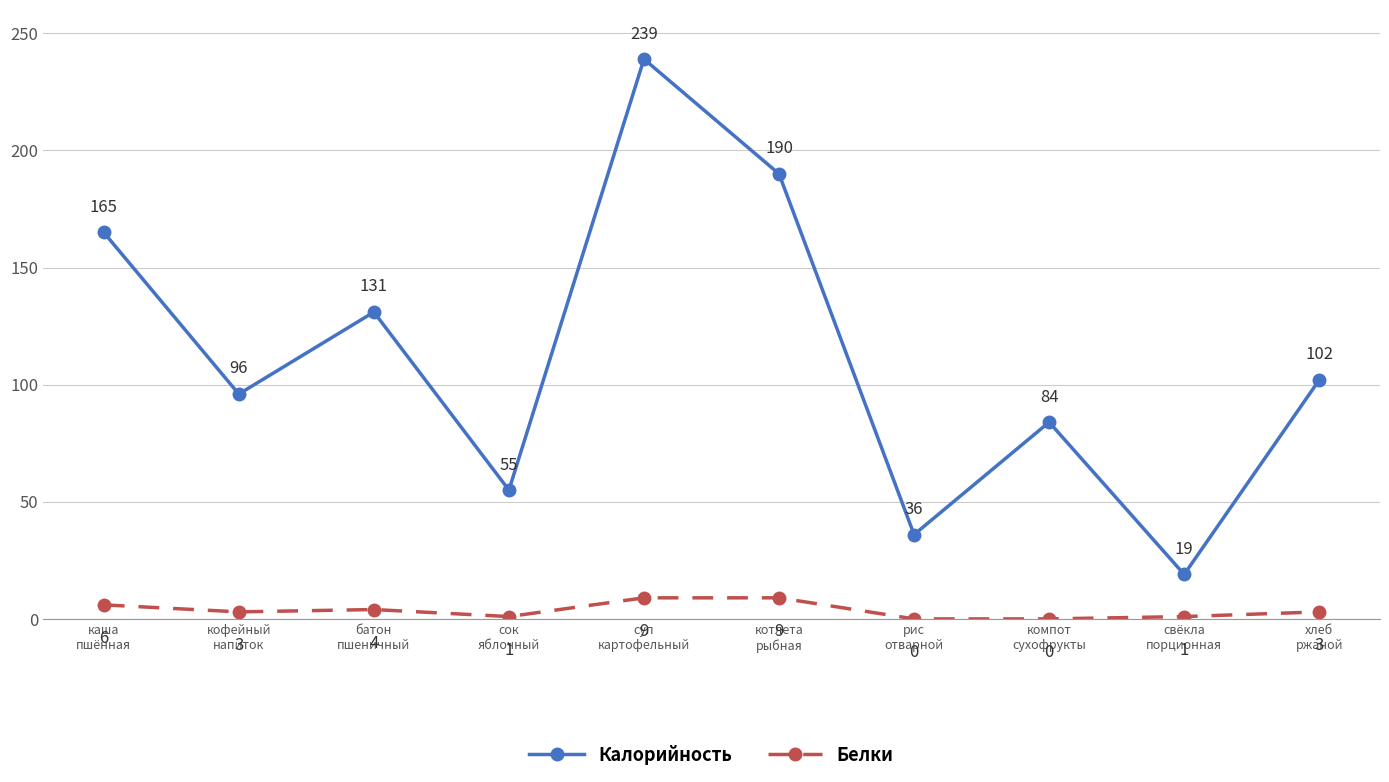

Count the Белки values in the range 1 to 6.

6